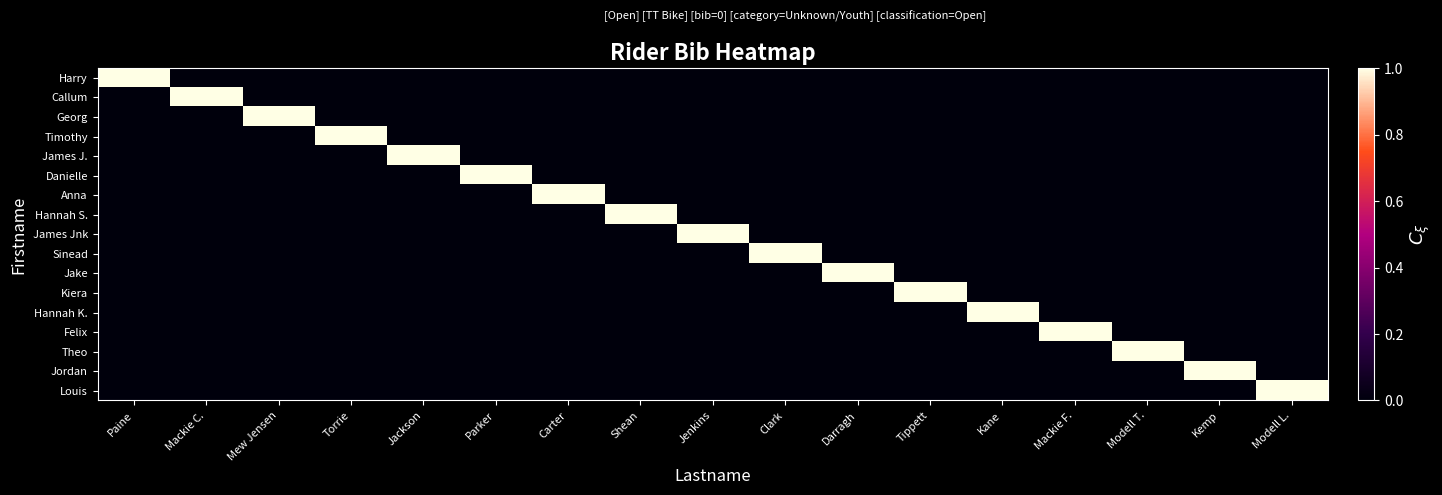

Which series changed the most between Parker and Shean?

Danielle